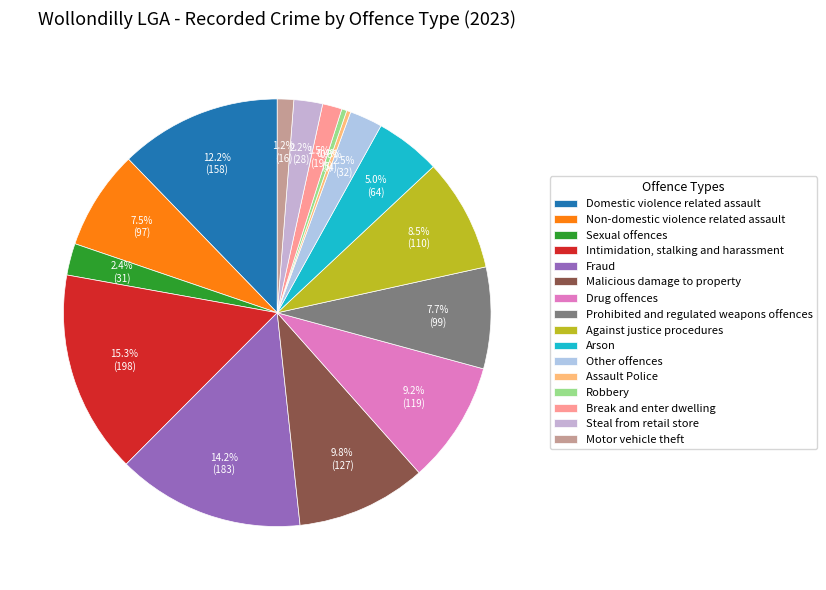

True or false: Intimidation, stalking and harassment accounts for 26% of the total.

False